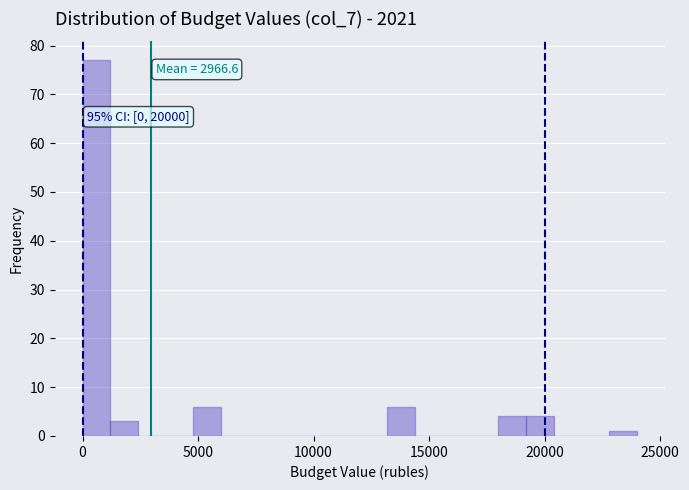

Around what value on the x-axis is the tallest bar? Give the approximate position of its centre, as read against the axis.

500